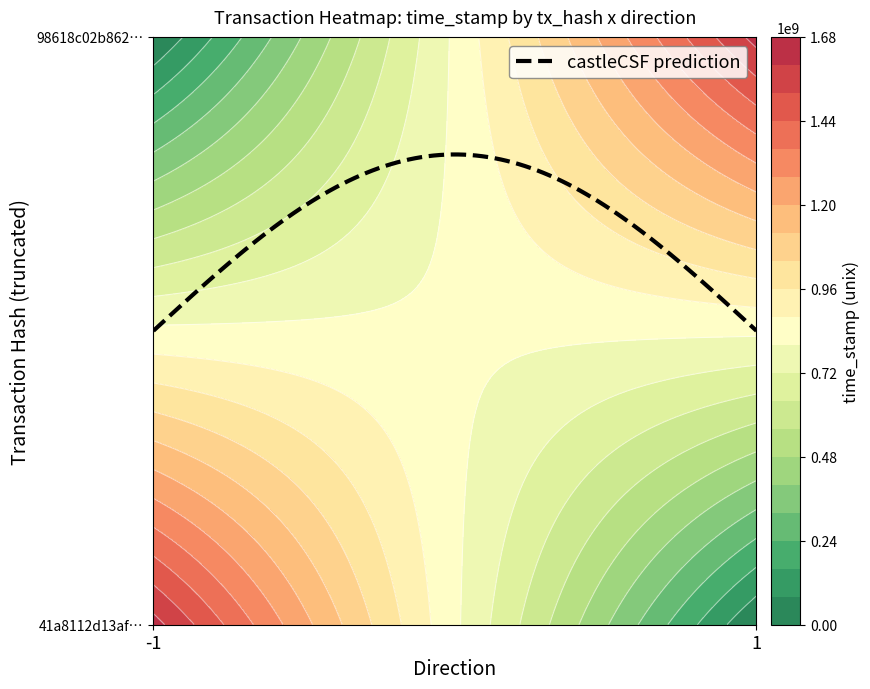

Which series has the largest total across all categories?

41a8112d13af313d990bb732e52657ca8f365fe